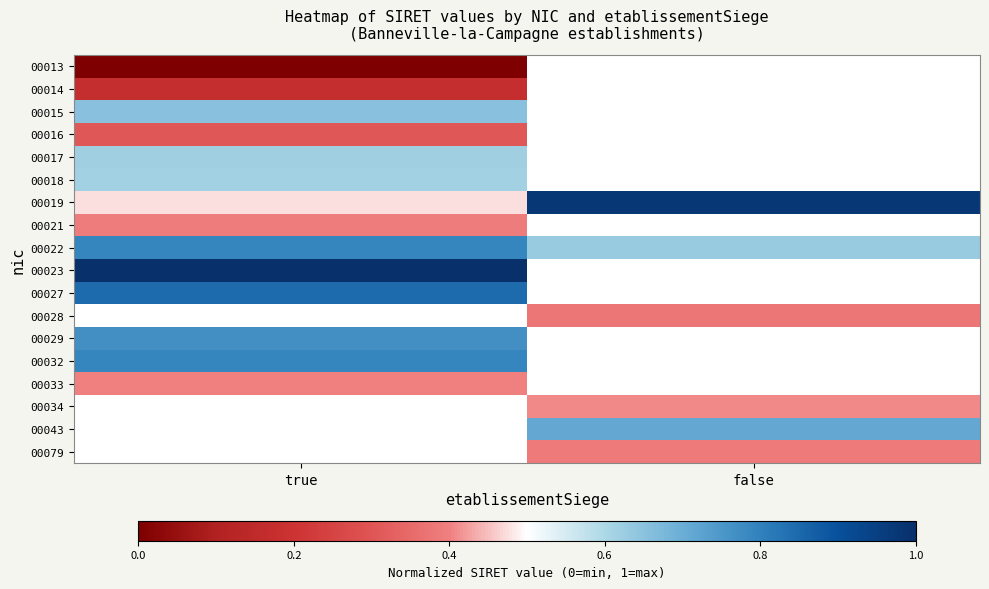

What is the average value of the 00019 series?

0.7